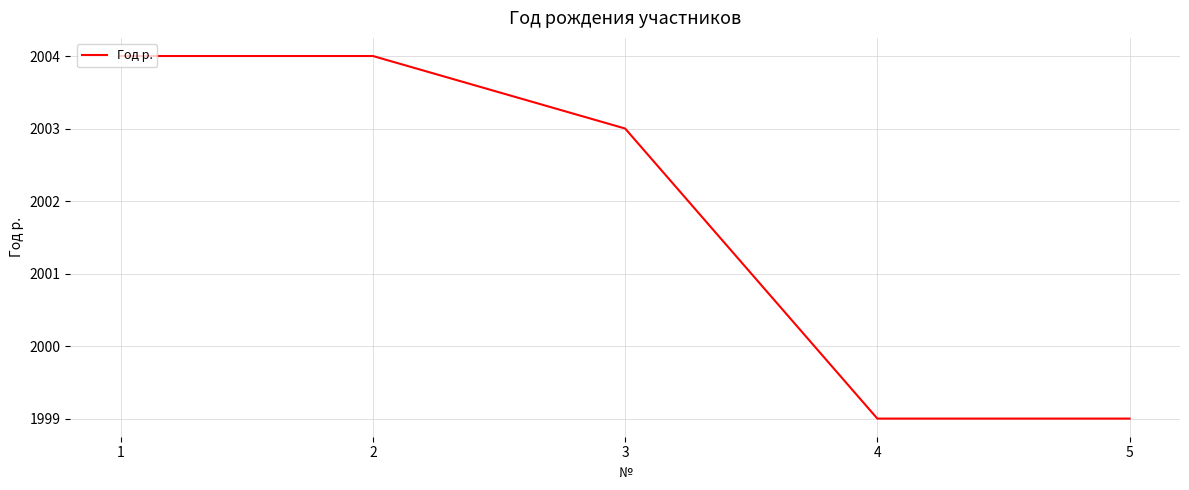

Reading right to left, transcribe all the data shown in this chart.

5=1999	4=1999	3=2003	2=2004	1=2004